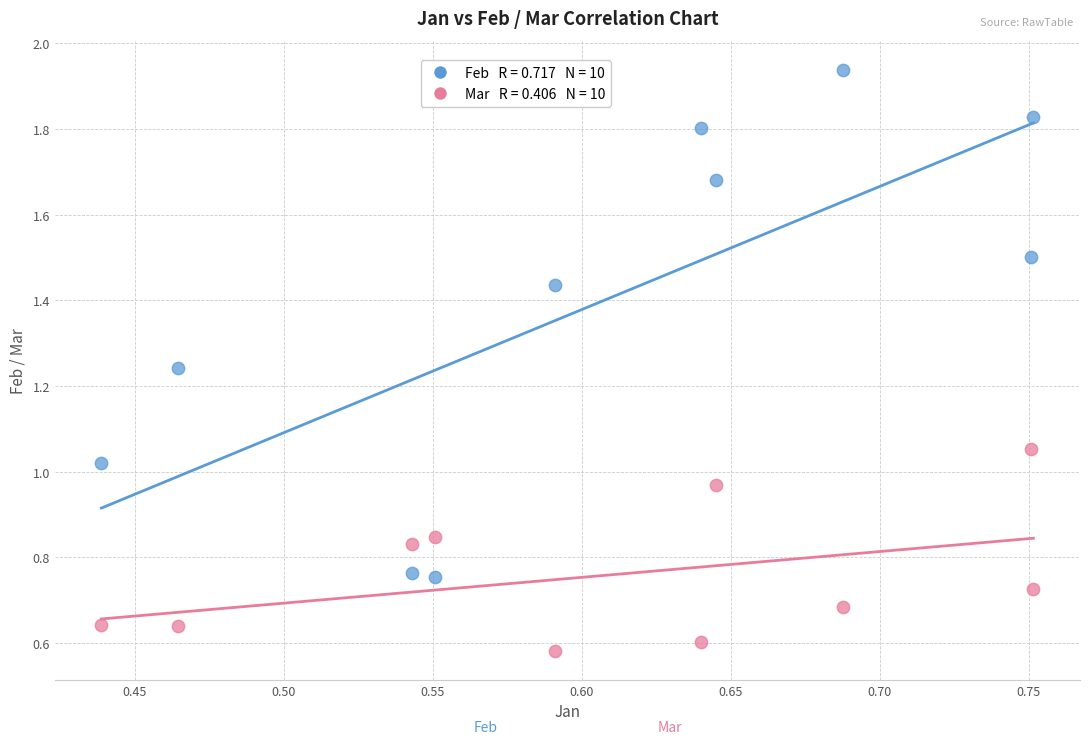

Across all data points, what is the range of X values (max minus min)?

0.3